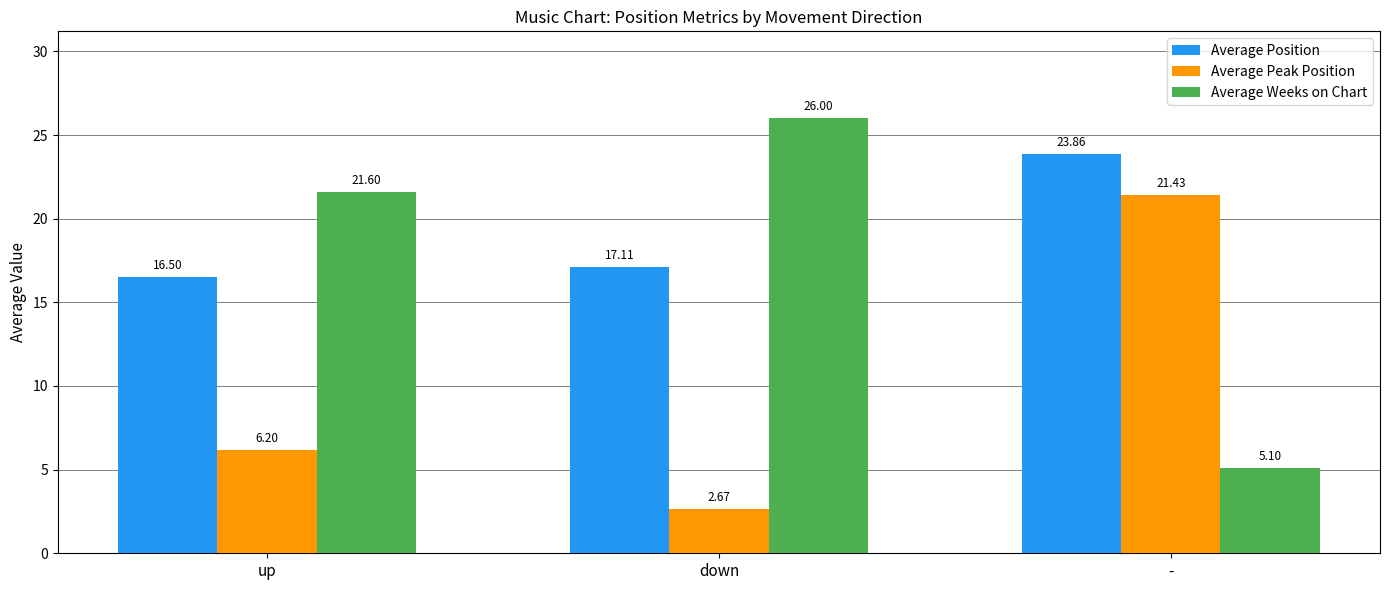

Which series has the largest total across all categories?

Average Position